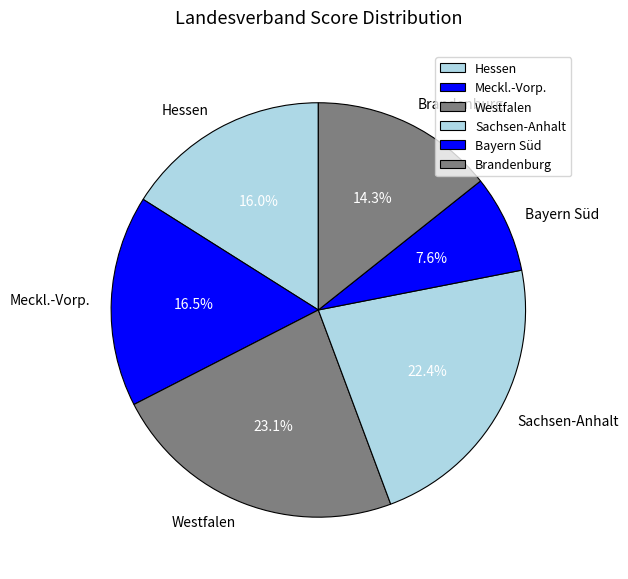

What is the ratio of the value at Hessen to the value at Sachsen-Anhalt?

0.7